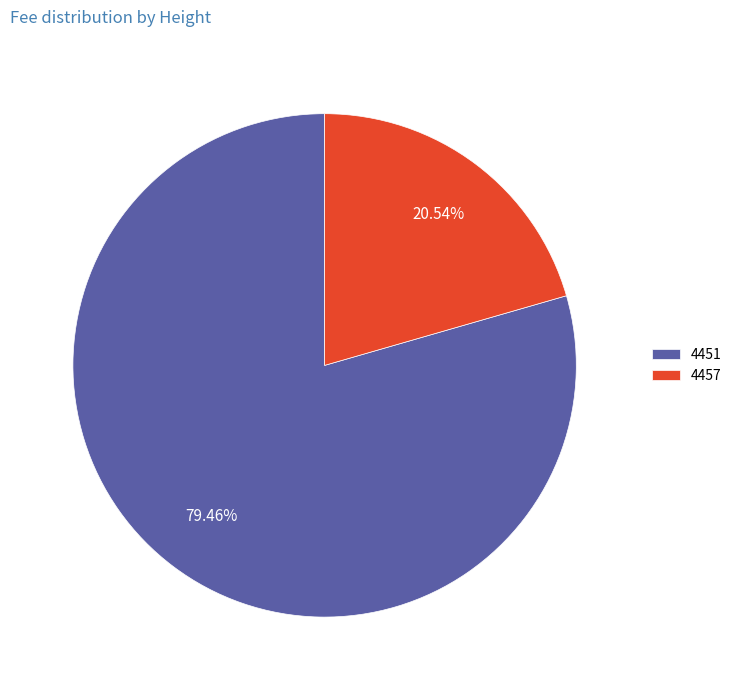

To the nearest percent, what percentage of the pie is 4451?

79%